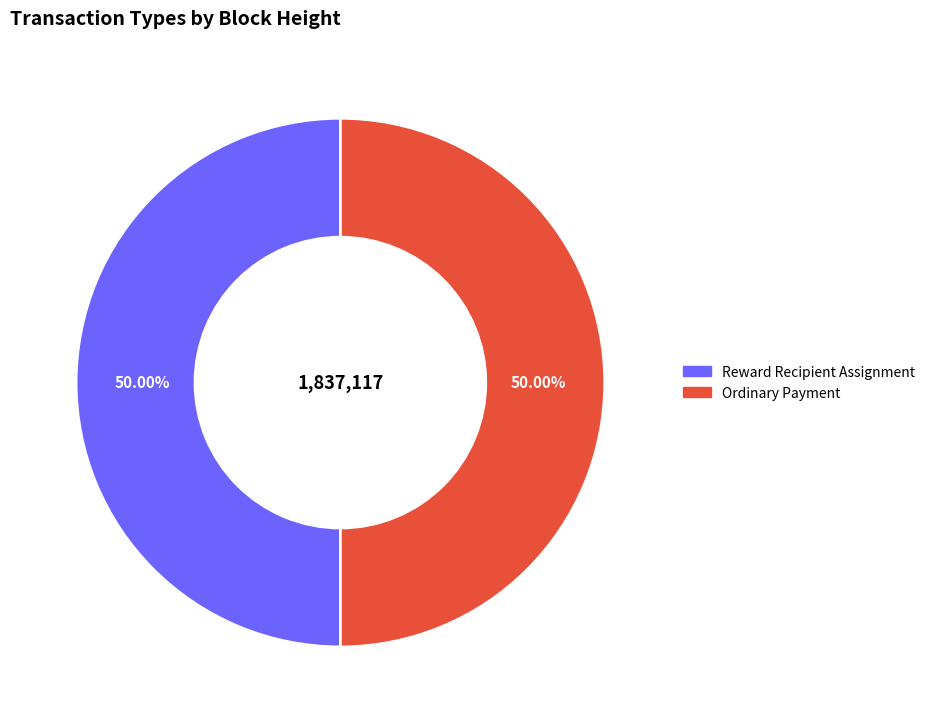

Combined, do Ordinary Payment and Reward Recipient Assignment account for over 50%?

Yes